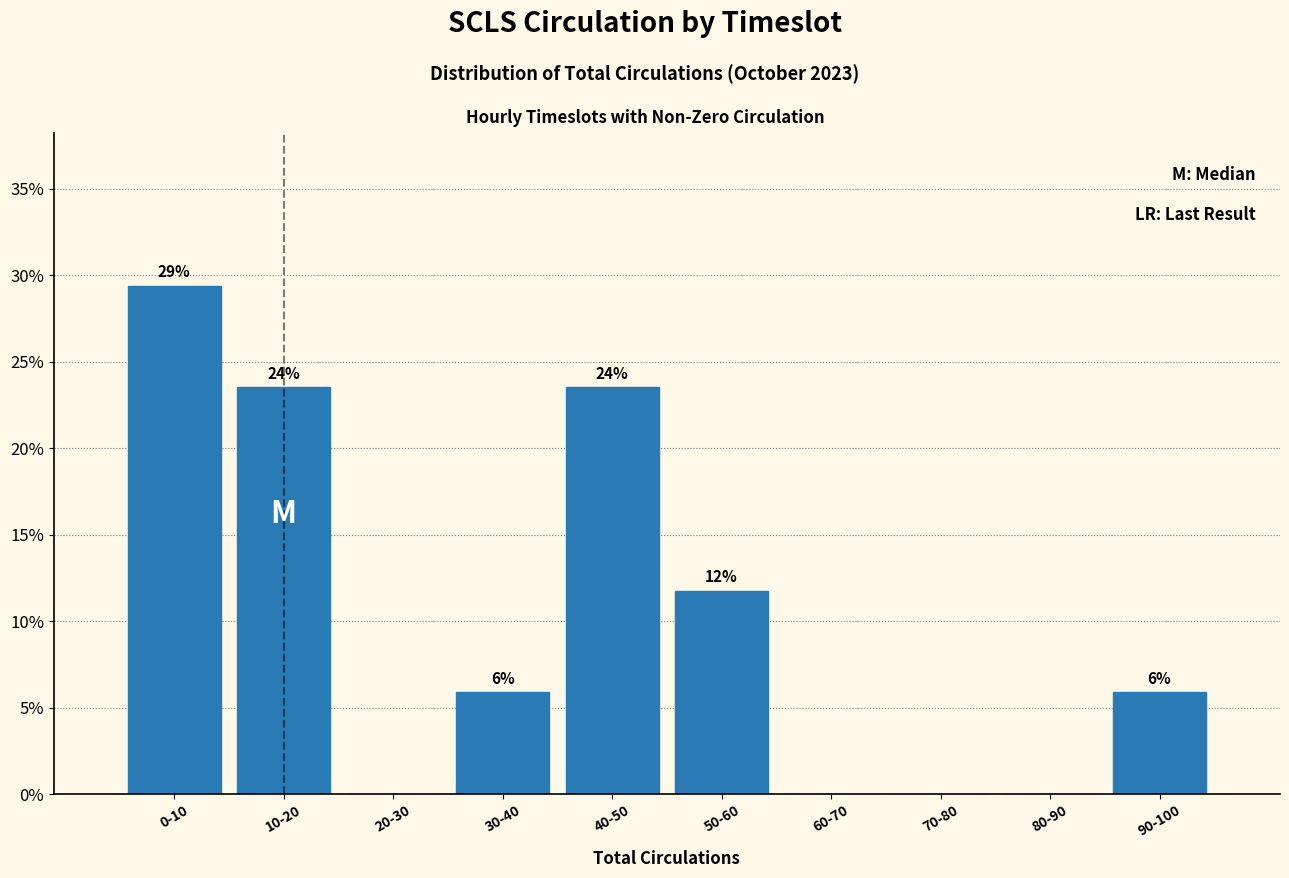

Are the bars horizontal?

No